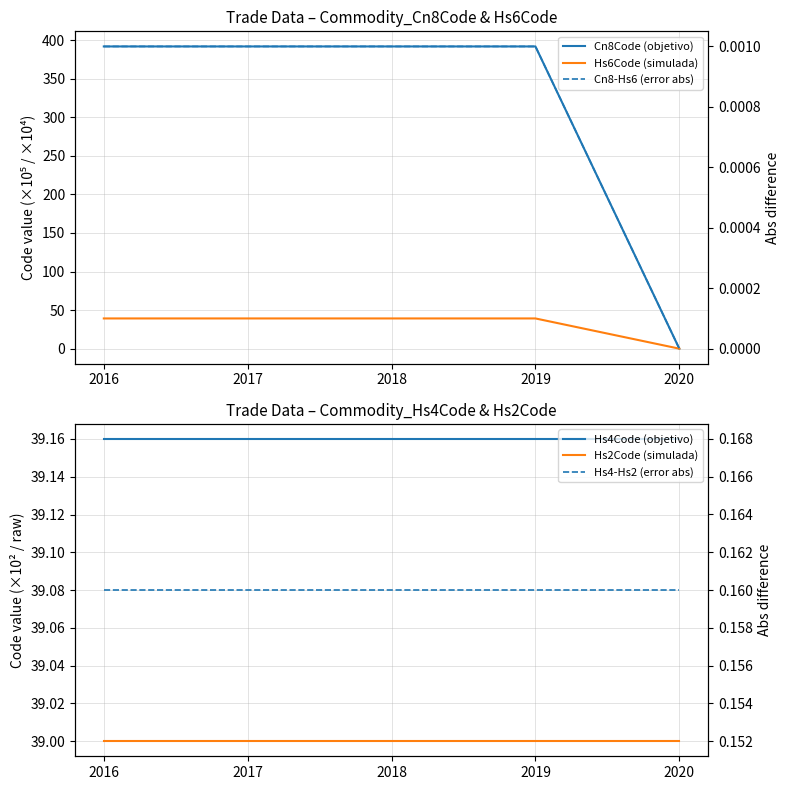

Reading left to right, transcribe all the data shown in this chart.

Cn8Code (objetivo): 391.7	391.7	391.7	391.7	0.0
Hs6Code (simulada): 39.2	39.2	39.2	39.2	0.0
Hs4Code (objetivo): 39.2	39.2	39.2	39.2	39.2
Hs2Code (simulada): 39.0	39.0	39.0	39.0	39.0
Cn8-Hs6 (error abs): 0.0	0.0	0.0	0.0	0.0
Hs4-Hs2 (error abs): 0.2	0.2	0.2	0.2	0.2